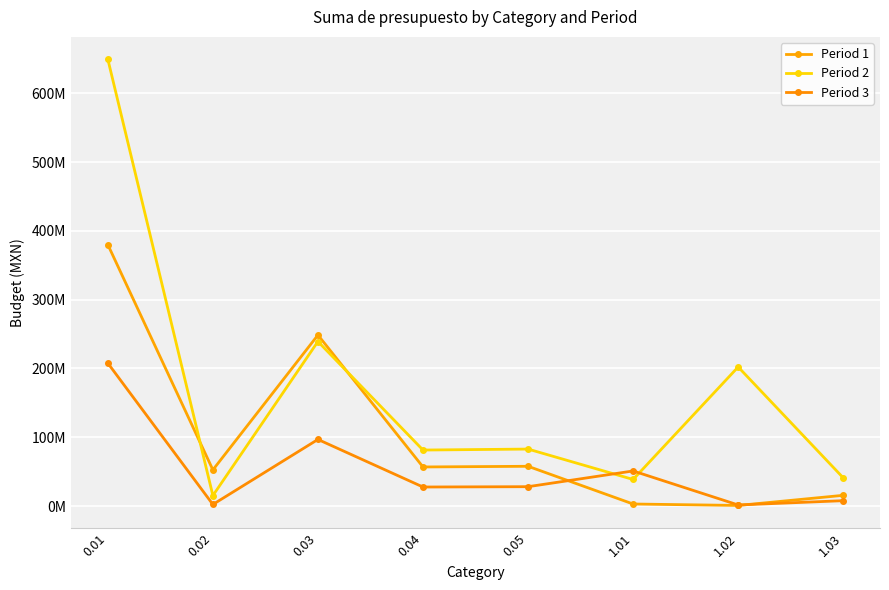

Where does the Period 3 series first go above 28089604?

0.01